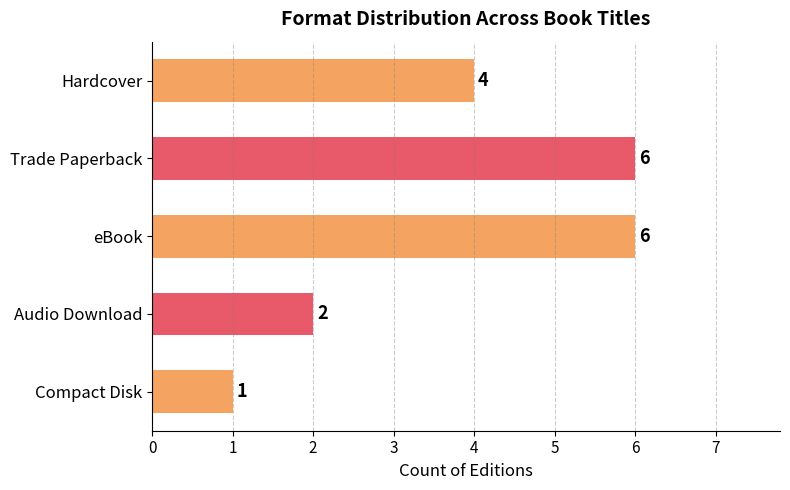

Which label corresponds to the smallest value in the chart?

Compact Disk